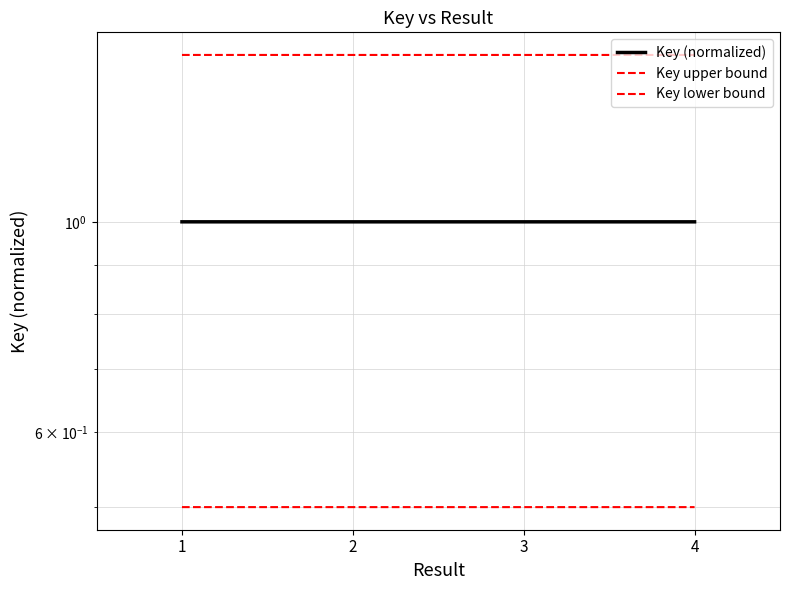

What is the spread (max minus min) of values at 3?

1.0